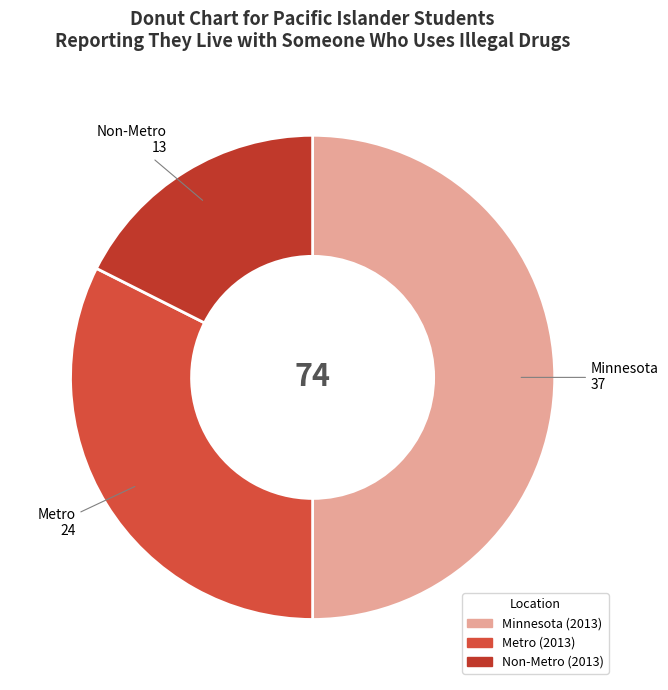

Which category has the smallest portion of the pie?

Non-Metro